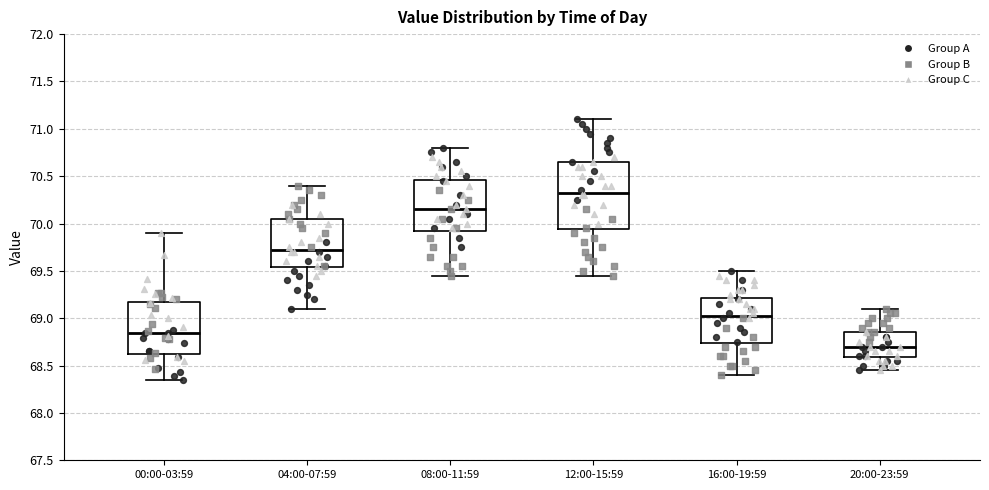

Reading left to right, read every box against the y-axis: the position of its median line, the range the box covers, and the ends of its whiskers. The values are not printed on the chart, so give them approximately, as read against the axis.

00:00-03:59: median 68.85, box 68.60 to 69.15, whiskers 68.35 to 69.90
04:00-07:59: median 69.75, box 69.55 to 70.05, whiskers 69.10 to 70.40
08:00-11:59: median 70.15, box 69.95 to 70.45, whiskers 69.45 to 70.80
12:00-15:59: median 70.35, box 69.95 to 70.65, whiskers 69.45 to 71.10
16:00-19:59: median 69.05, box 68.75 to 69.20, whiskers 68.40 to 69.50
20:00-23:59: median 68.70, box 68.60 to 68.85, whiskers 68.45 to 69.10